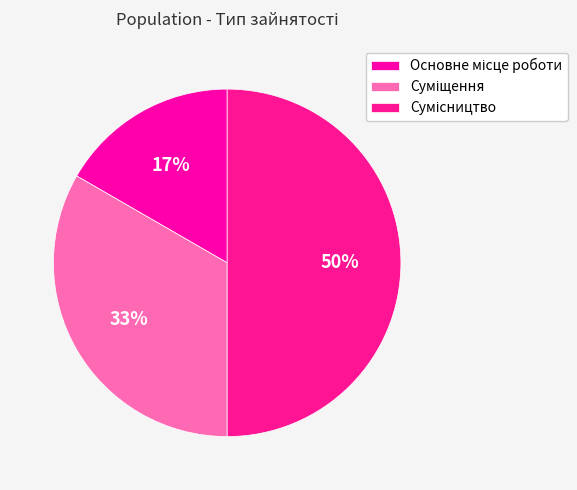

Is there a majority slice in this chart?

No